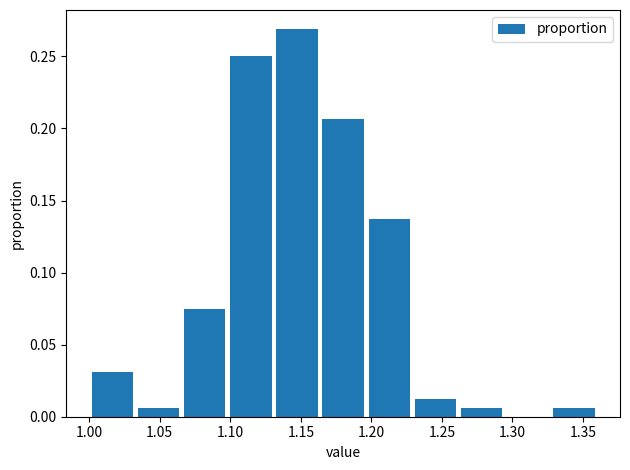

Reading left to right, list every bar in this chart as the range it spans on the x-axis followed by its height. Neither the bar edges nor the heights are printed on the chart, so give them approximately, as read against the axes.

1.000 to 1.035: 0.030
1.035 to 1.065: 0.005
1.065 to 1.100: 0.075
1.100 to 1.130: 0.250
1.130 to 1.165: 0.270
1.165 to 1.195: 0.205
1.195 to 1.230: 0.140
1.230 to 1.260: 0.015
1.260 to 1.295: 0.005
1.295 to 1.325: 0
1.325 to 1.360: 0.005